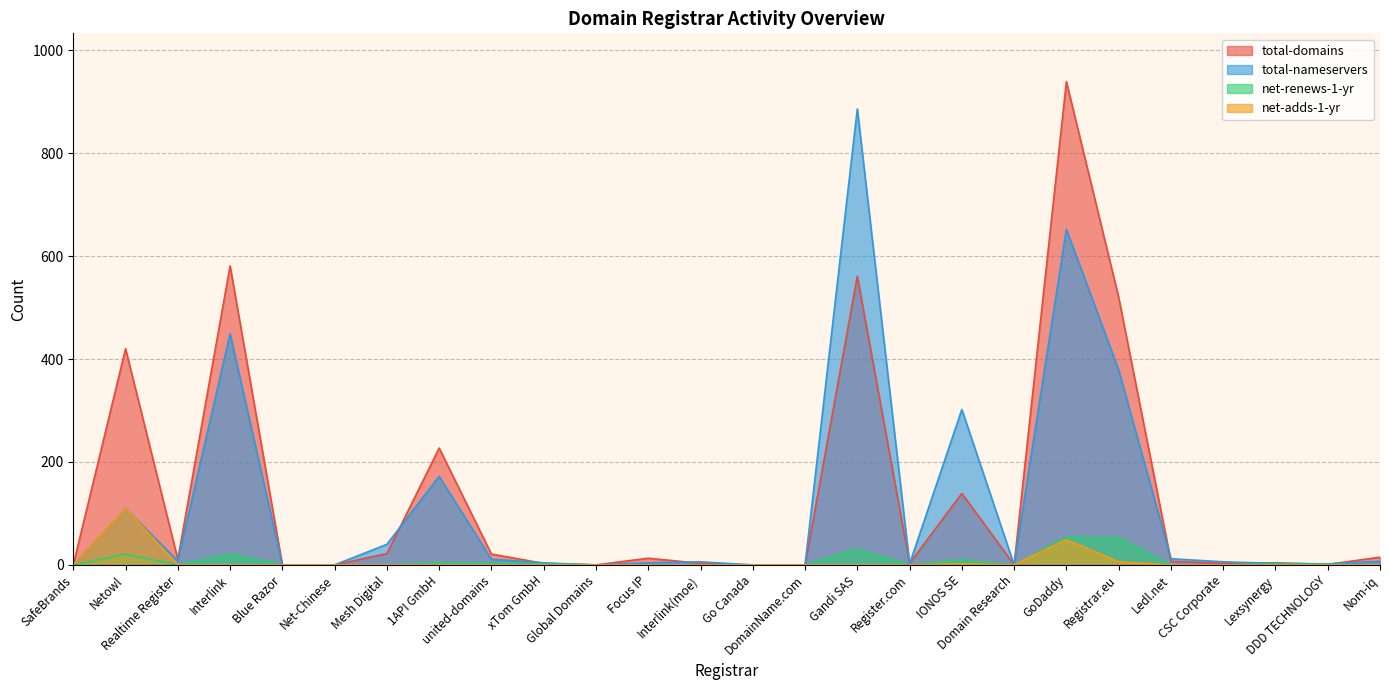

Read the total-domains value at Register.com.

3